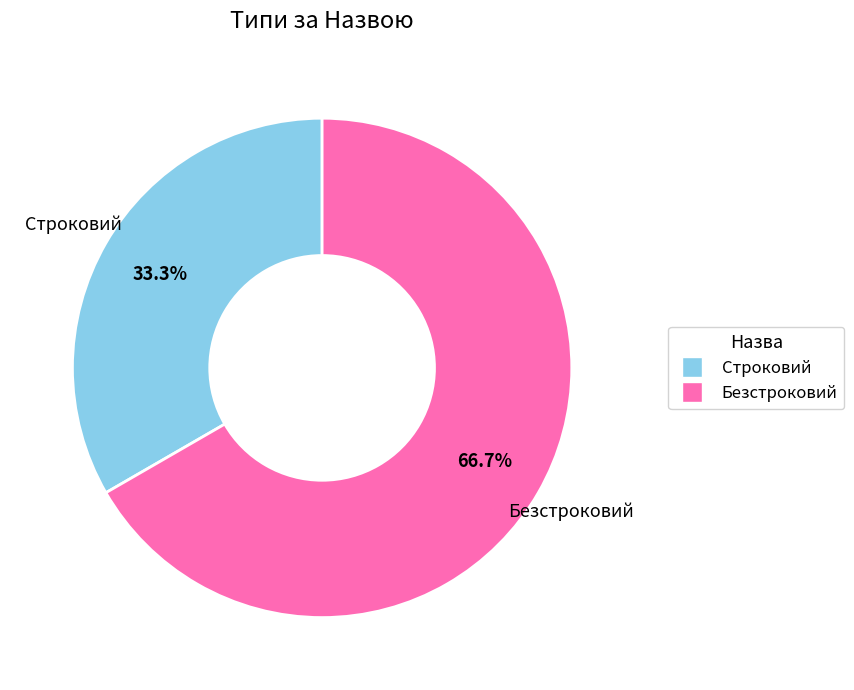

Combined, do Строковий and Безстроковий account for over 50%?

Yes